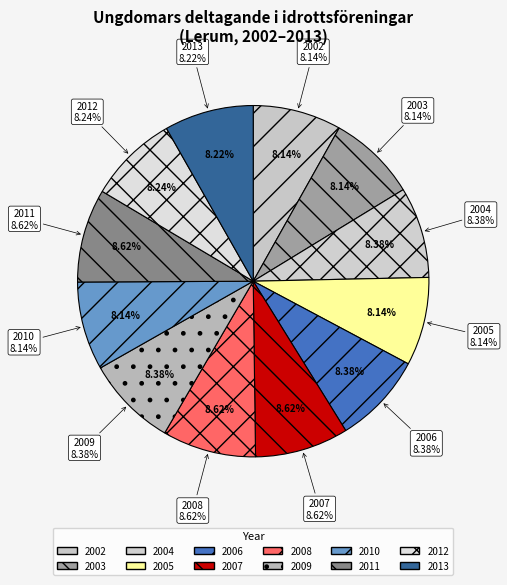

How many slices are in this pie chart?

12